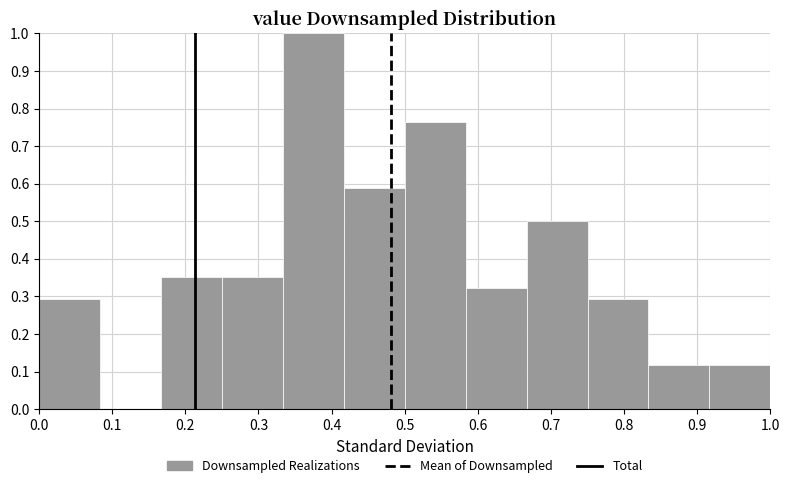

Reading left to right, transcribe this chart: for each bar, give the range it covers on the x-axis and its height. Neither the bar edges nor the heights are printed on the chart, so give them approximately, as read against the axes.

0.00 to 0.08: 0.29
0.08 to 0.17: 0
0.17 to 0.25: 0.35
0.25 to 0.33: 0.35
0.33 to 0.42: 1.00
0.42 to 0.50: 0.59
0.50 to 0.58: 0.76
0.58 to 0.67: 0.32
0.67 to 0.75: 0.50
0.75 to 0.83: 0.29
0.83 to 0.92: 0.12
0.92 to 1.00: 0.12